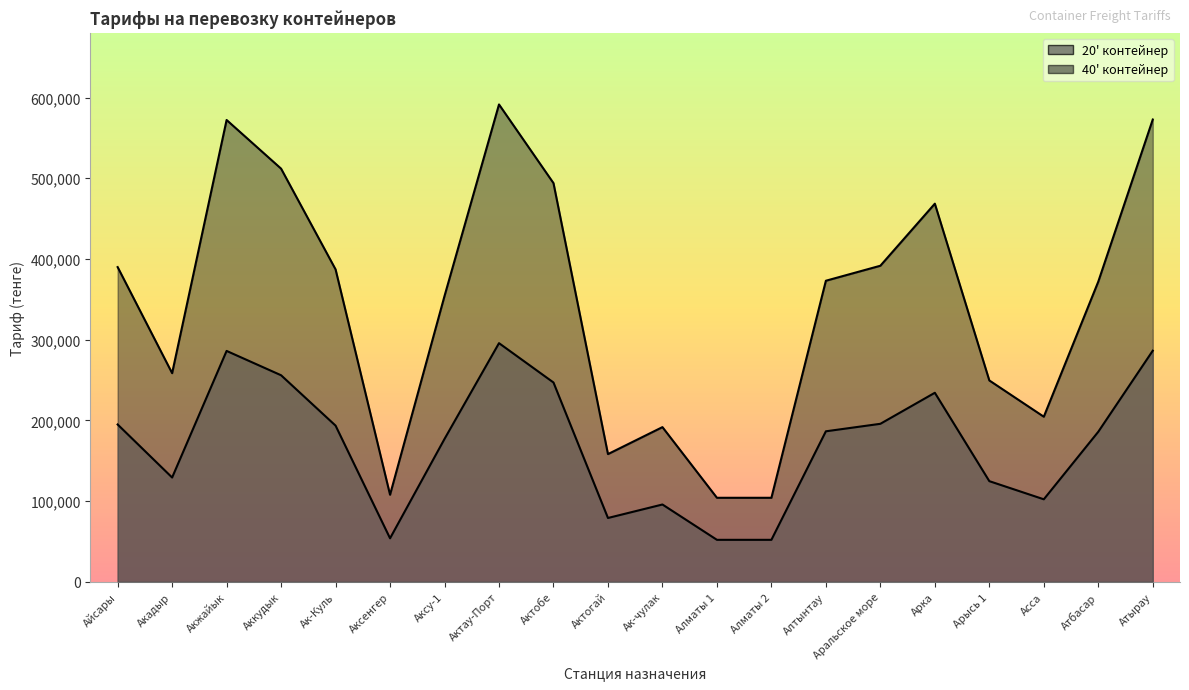

Which series has the widest spread of values?

40' контейнер